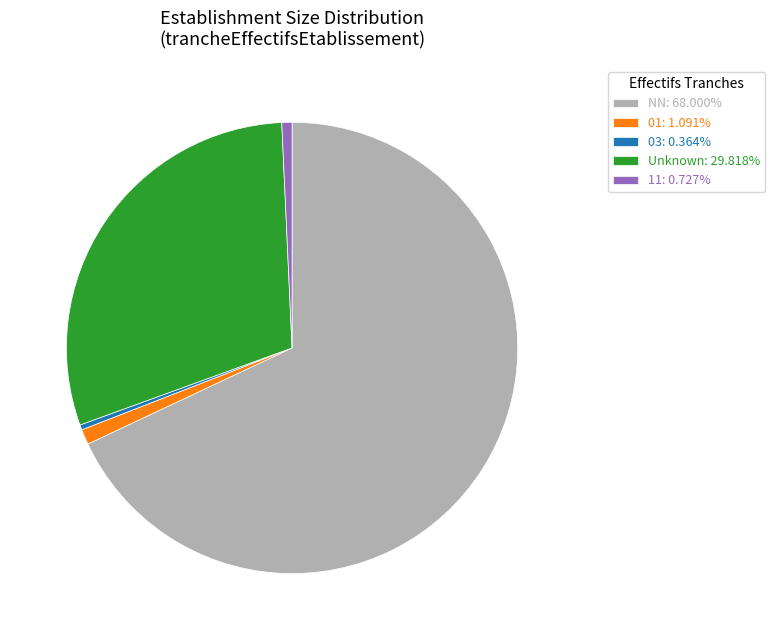

How many slices are in this pie chart?

5